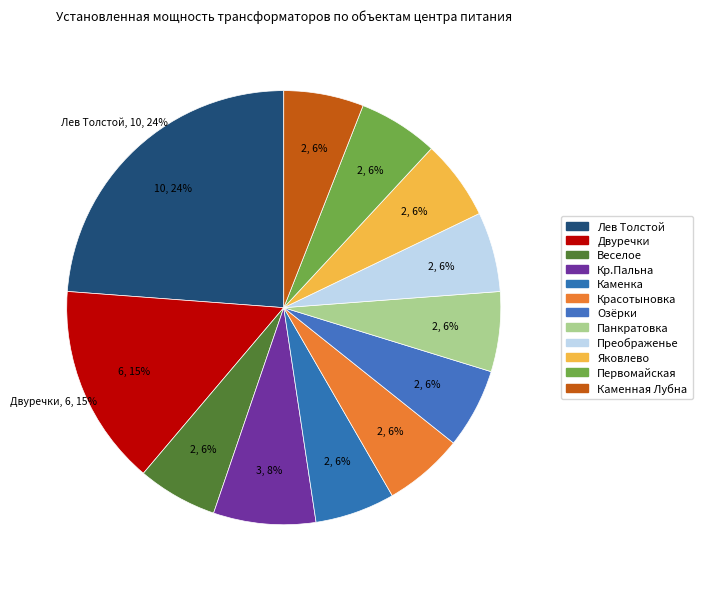

What is the ratio of the value at ПС 35/10 кВ Преображенье to the value at ПС 35/10 кВ Каменка?

1.0